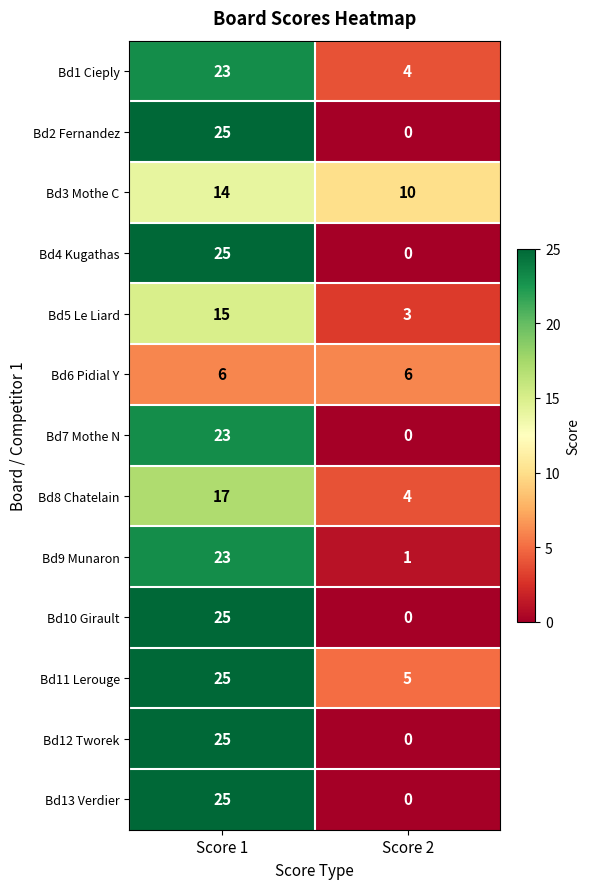

What is the maximum value shown in the chart?

25